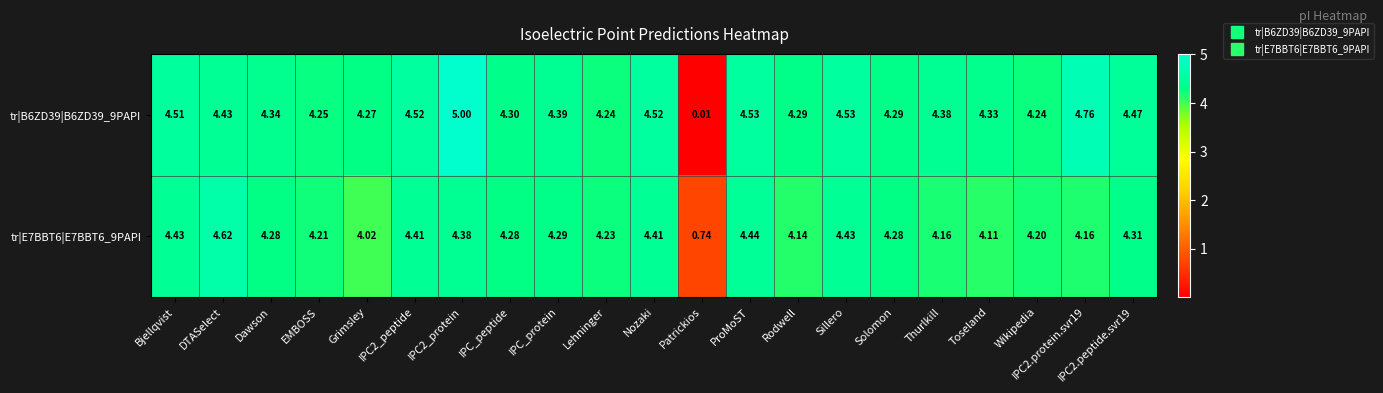

Is the value of tr|E7BBT6|E7BBT6_9PAPI at Nozaki greater than the value of tr|B6ZD39|B6ZD39_9PAPI at DTASelect?

No